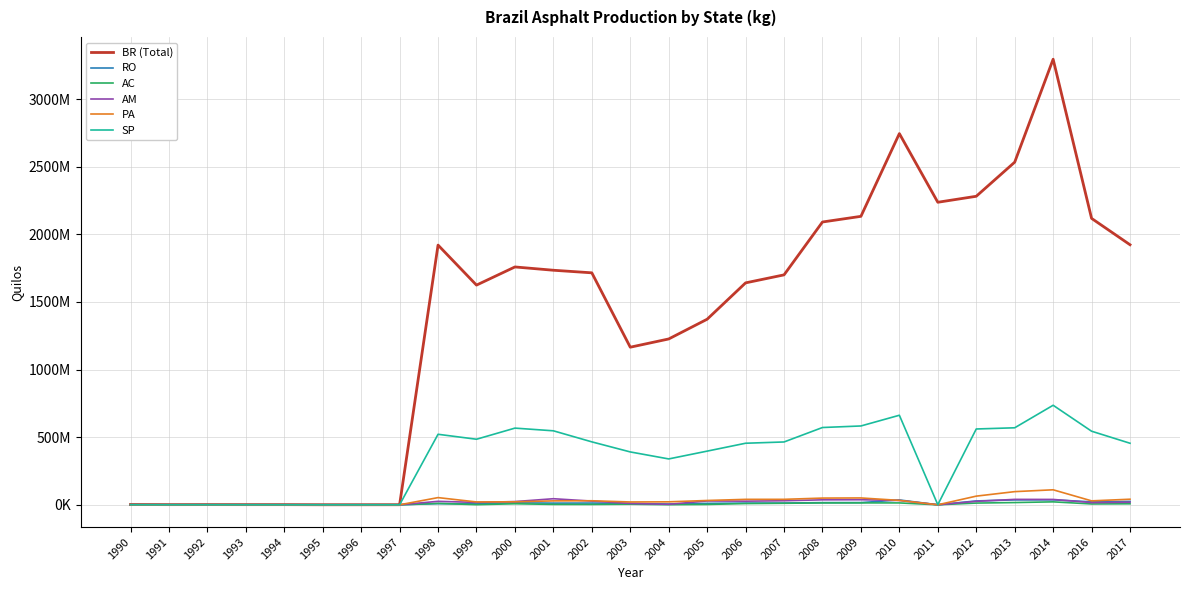

What is the value of the AM point at the 10th from the left?

17513993.0